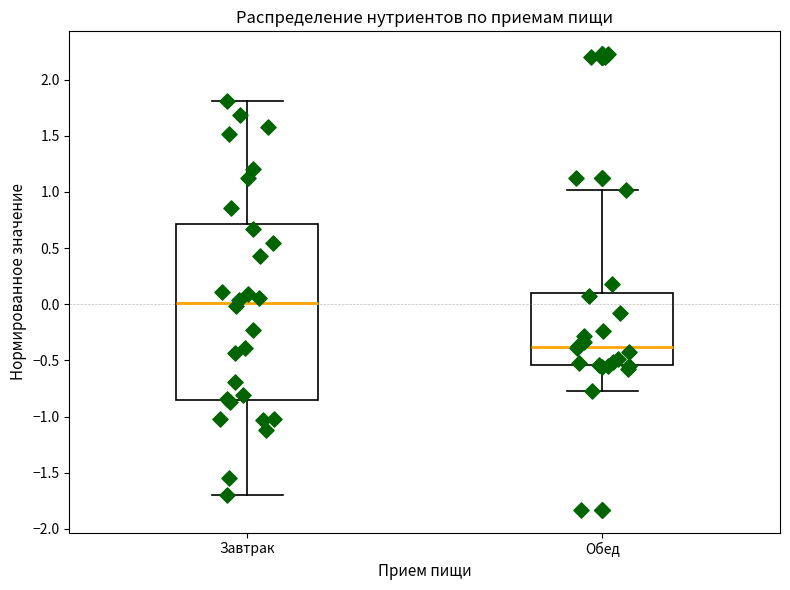

Comparing the boxes themselves (not the whiskers), which one is the tallest?

Завтрак